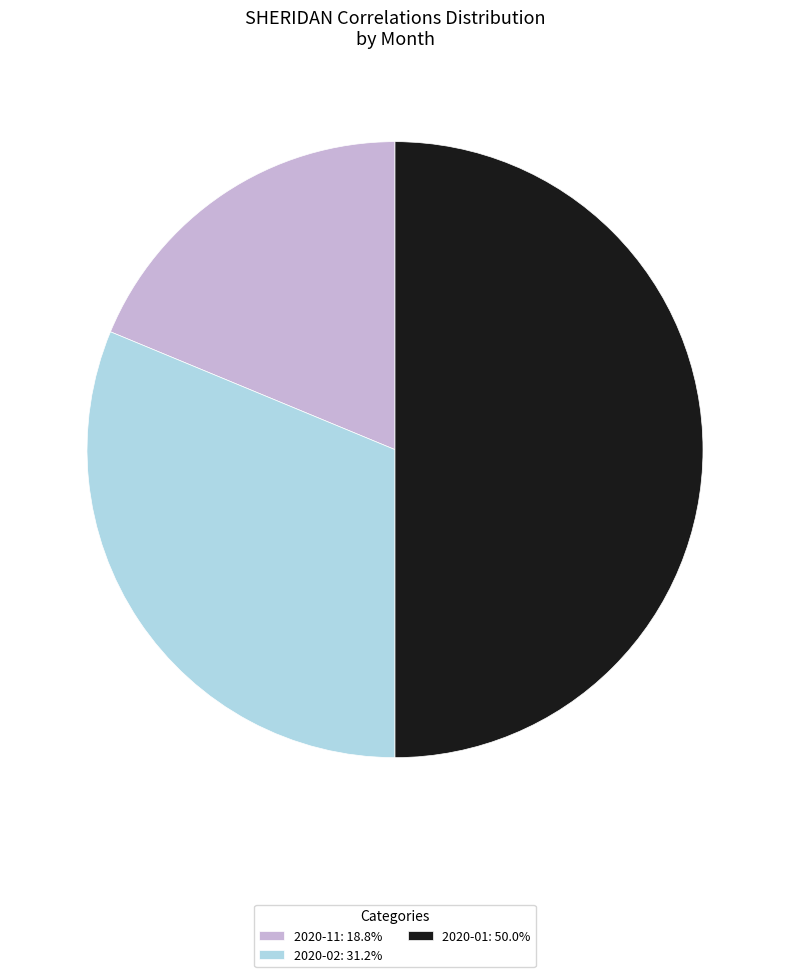

Approximately how many times larger is the value at 2020-11: 18.8% compared to 2020-01: 50.0%?

0.4